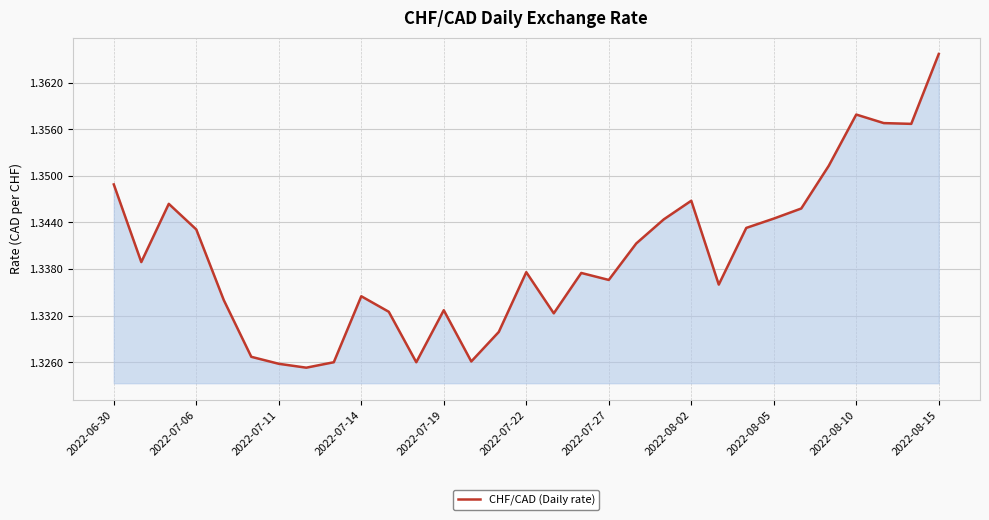

How many lines are shown in the chart?

1